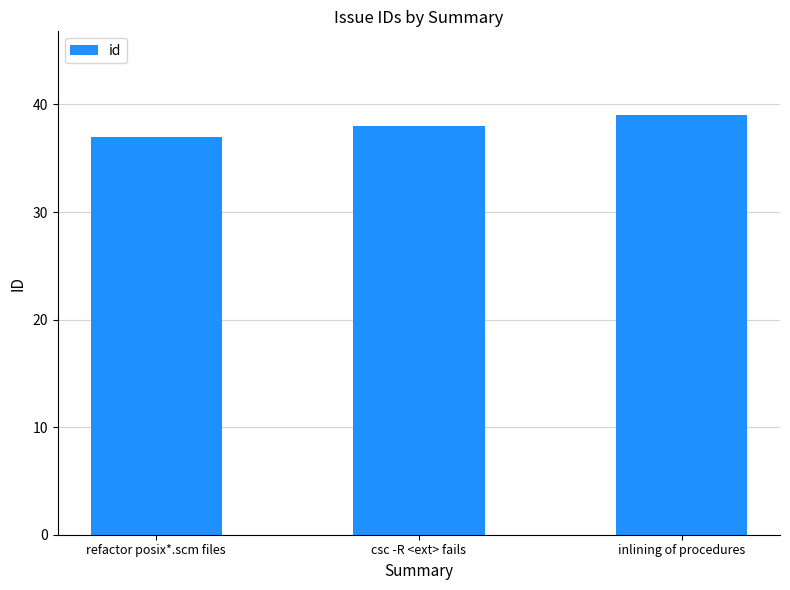

What is the average value?

38